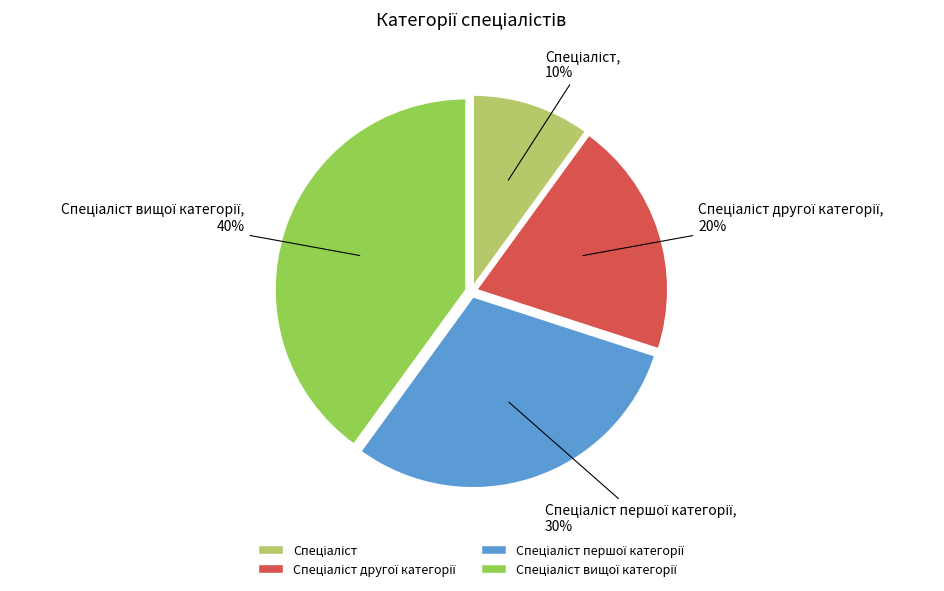

To the nearest percent, what is the difference between the largest and smallest slice percentages?

30%